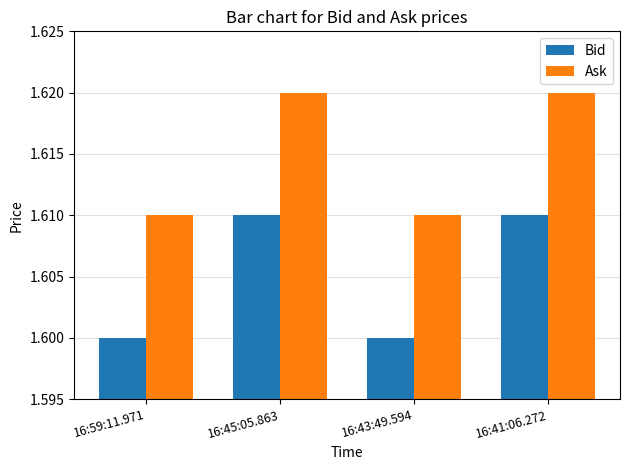

At how many categories does at least one series exceed 1?

4